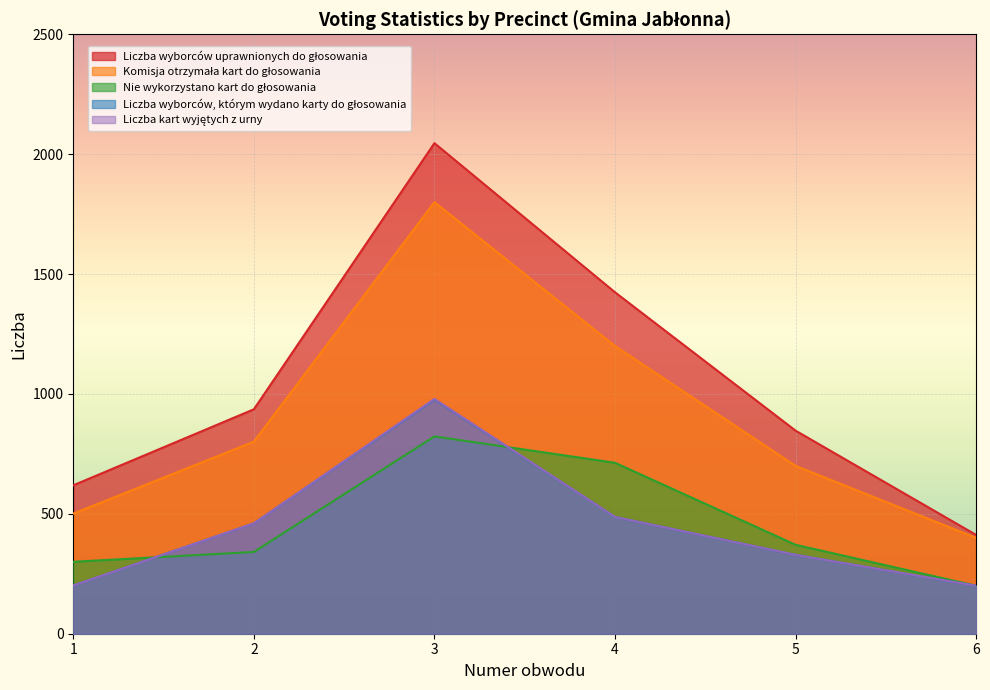

Reading left to right, list all the values displayed in this chart.

Liczba wyborców uprawnionych do głosowania: 619	936	2046	1424	847	412
Komisja otrzymała kart do głosowania: 501	801	1800	1200	700	400
Nie wykorzystano kart do głosowania: 300	341	823	713	371	200
Liczba wyborców, którym wydano karty do głosowania: 201	460	977	487	329	200
Liczba kart wyjętych z urny: 201	460	979	487	329	200